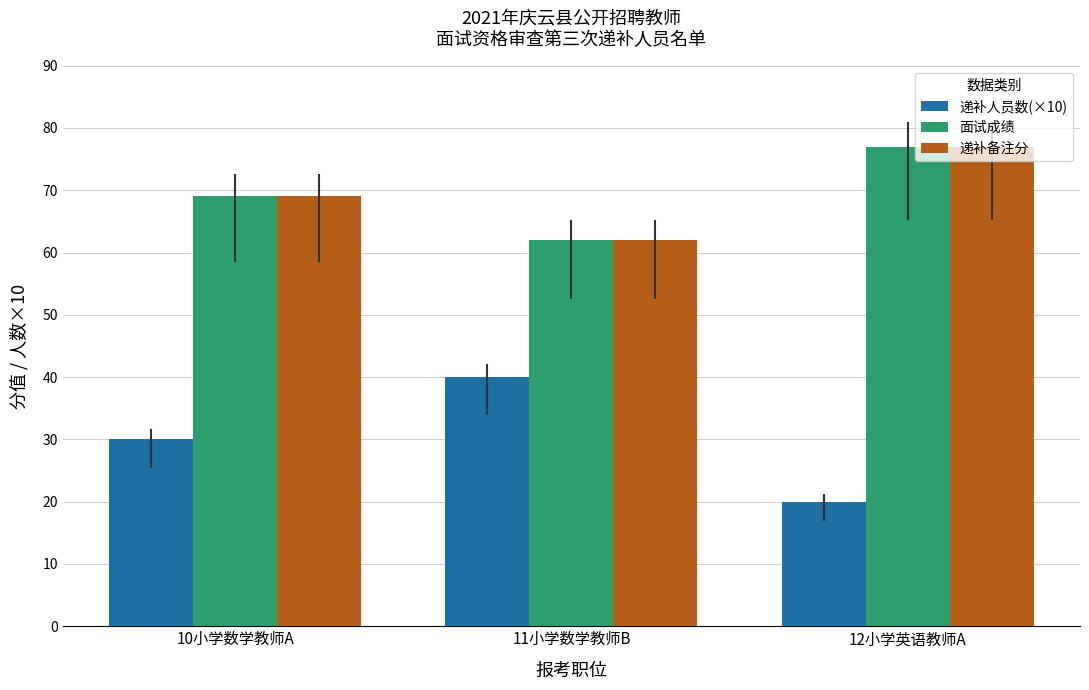

Is it true that 递补备注分 equals 23 at 10小学数学教师A?

False